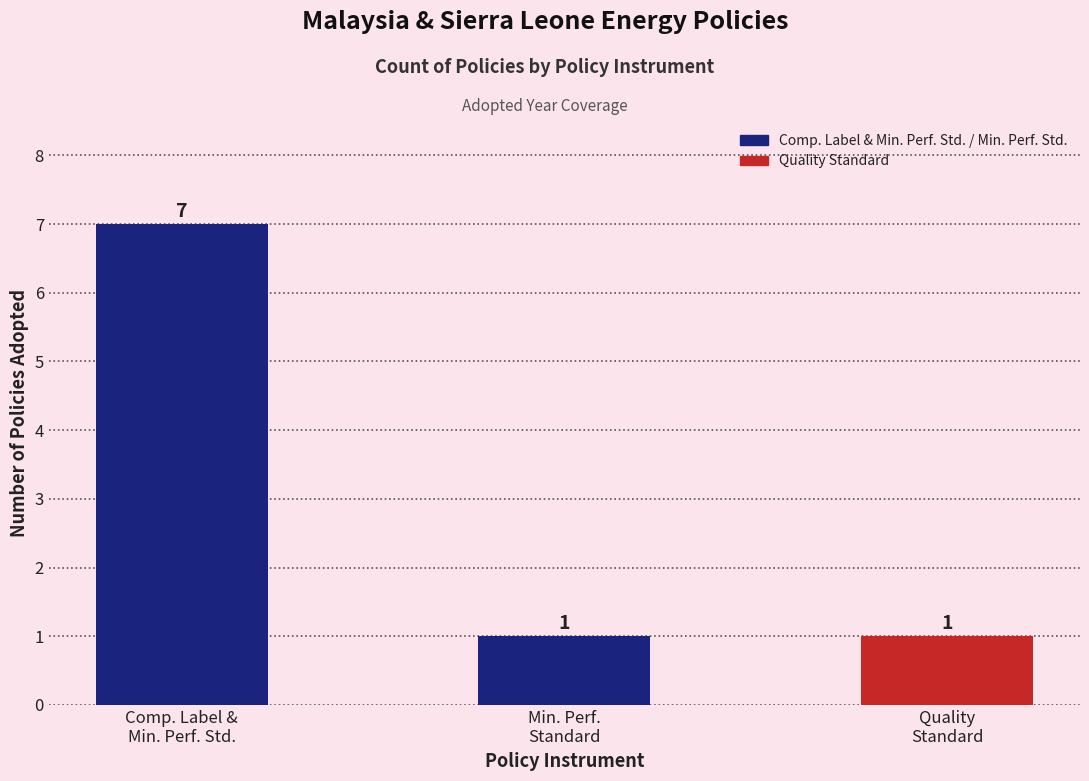

What is the average value?

3